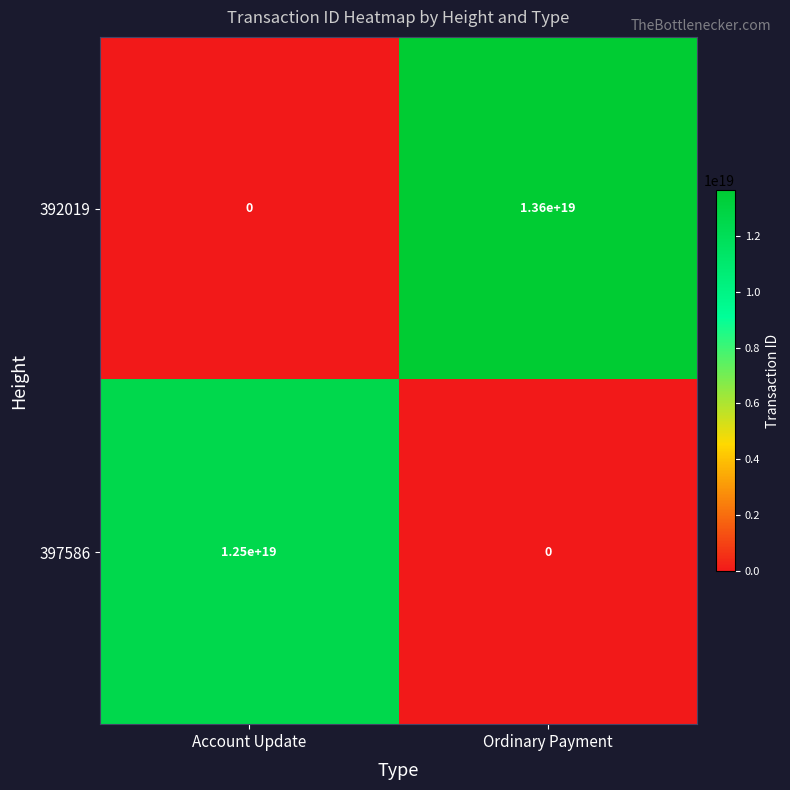

Which category has the lowest value in the 392019 series?

Account Update